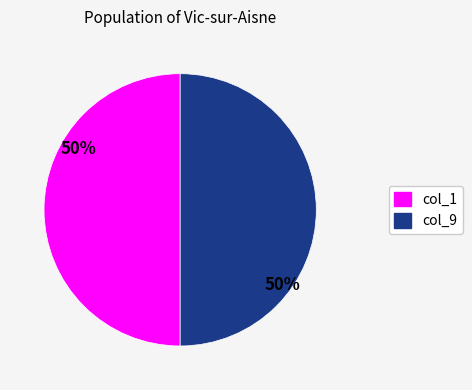

To the nearest percent, what is the average slice percentage?

50%